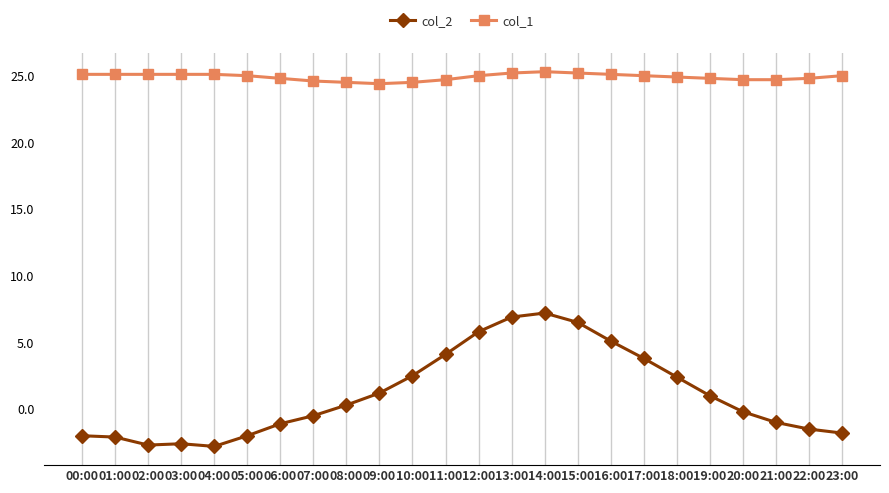

True or false: col_1 and col_2 cross at least once.

False